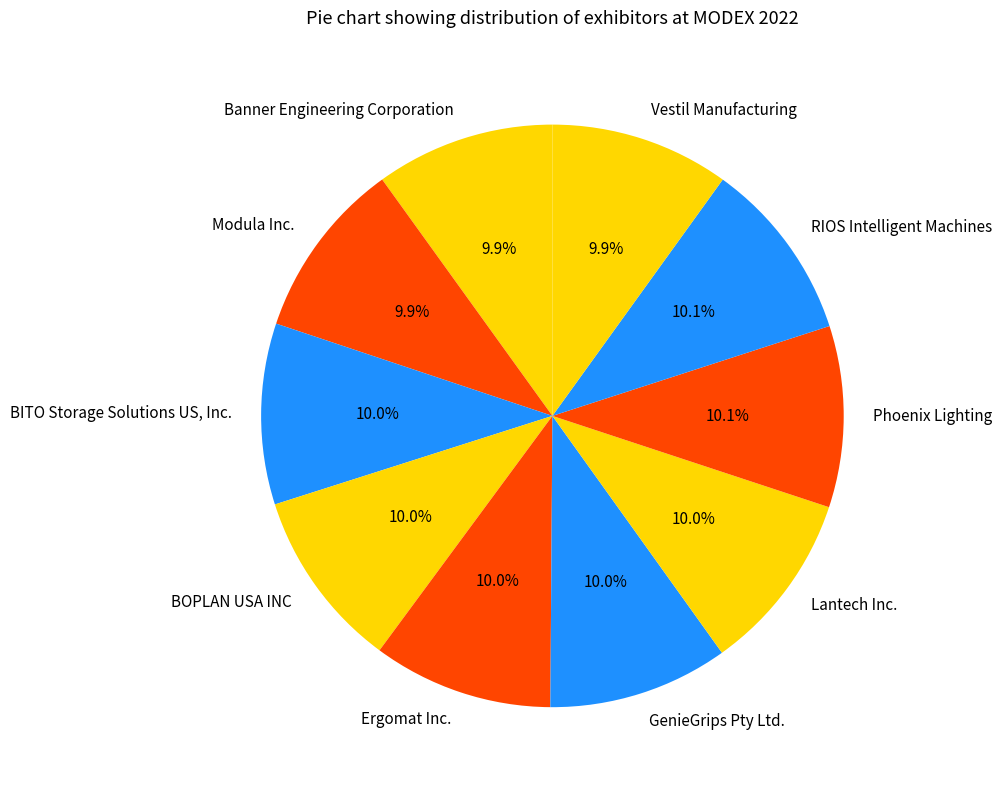

What percentage do GenieGrips Pty Ltd. and Ergomat Inc. together represent?

20.0%